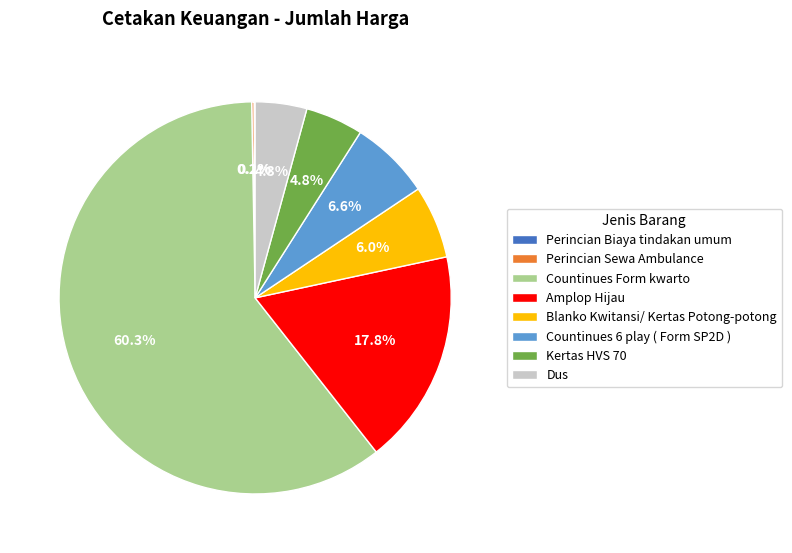

To the nearest percent, what percentage of the pie is Countinues Form kwarto?

60%